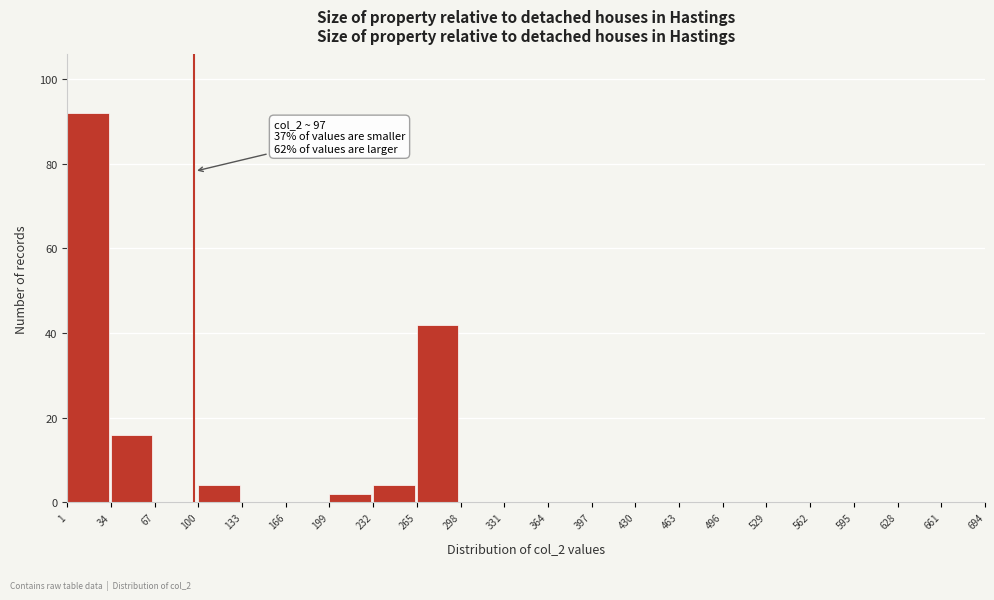

Which range on the x-axis has the tallest bar?

1 to 34